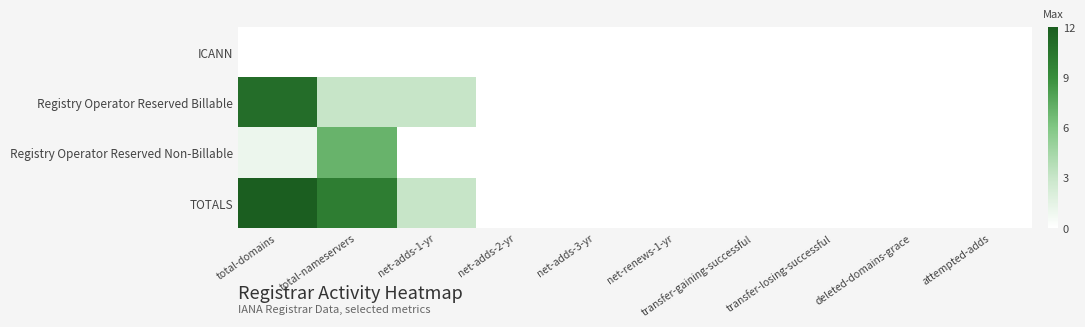

Rank the series by their maximum value, from highest to lowest.

TOTALS, Registry Operator Reserved Billable, Registry Operator Reserved Non-Billable, ICANN